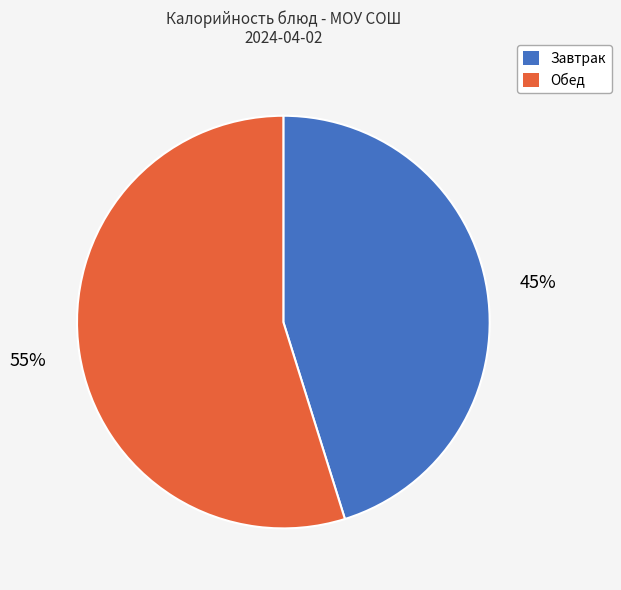

True or false: Обед accounts for 43% of the total.

False